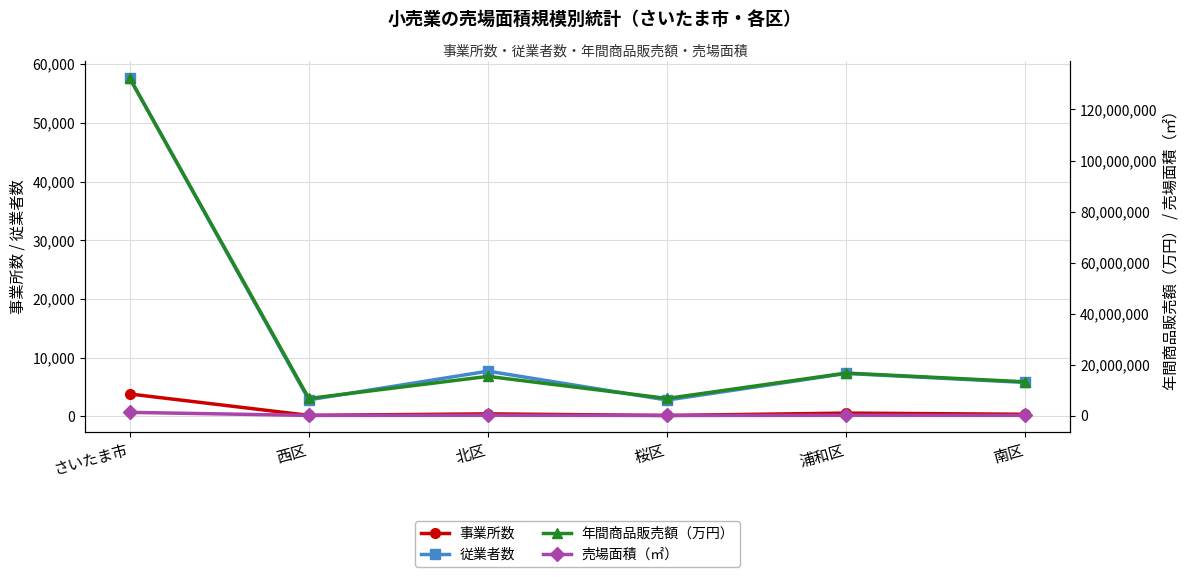

List the labels in order of 売場面積（㎡） value, largest first.

さいたま市, 北区, 浦和区, 南区, 西区, 桜区